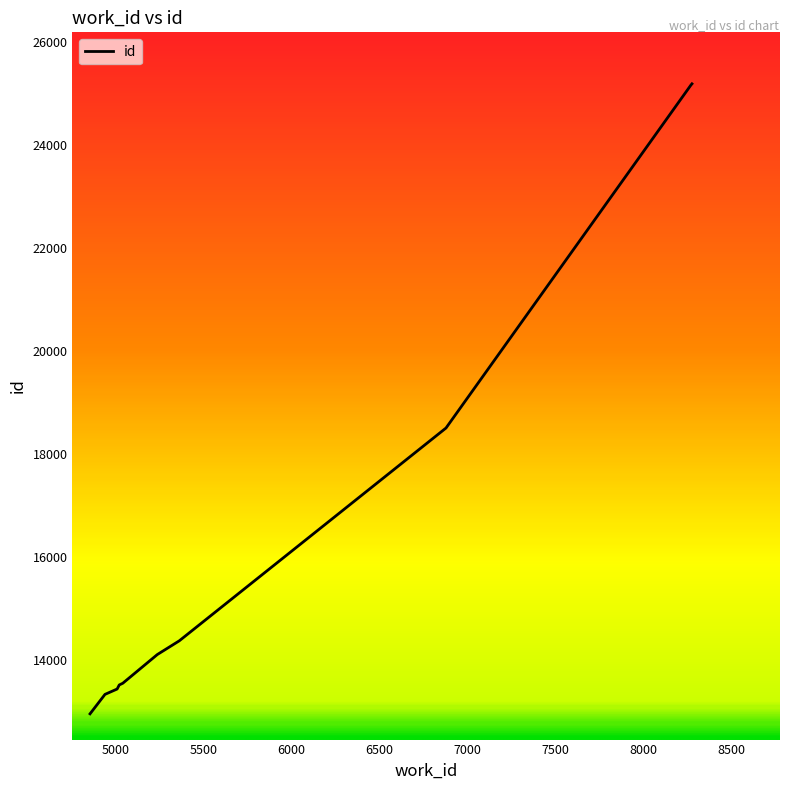

What is the difference between the maximum and minimum values?

12235